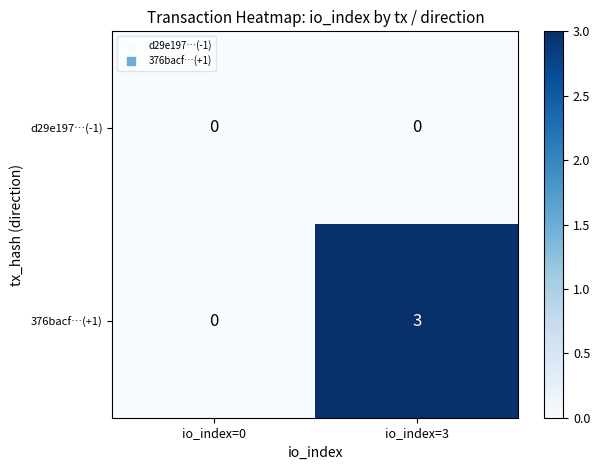

What is the maximum value shown in the chart?

3